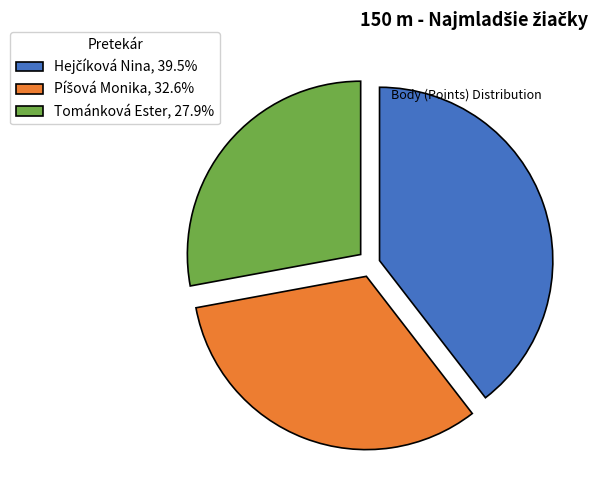

How many slices are in this pie chart?

3